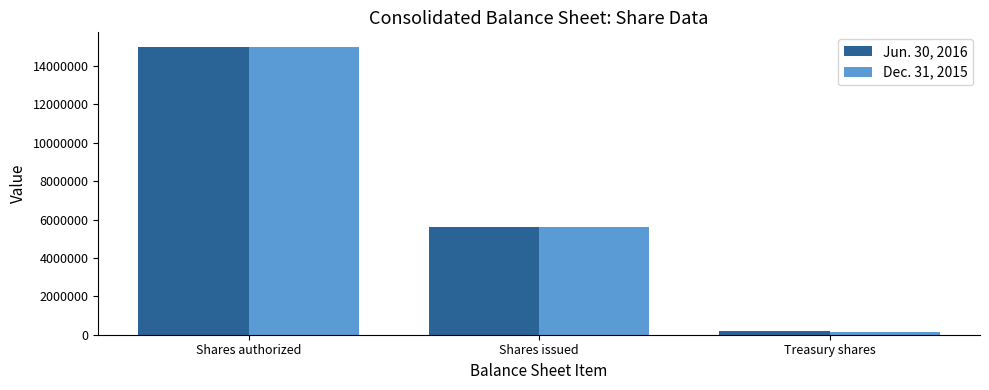

Which series has the widest spread of values?

Dec. 31, 2015